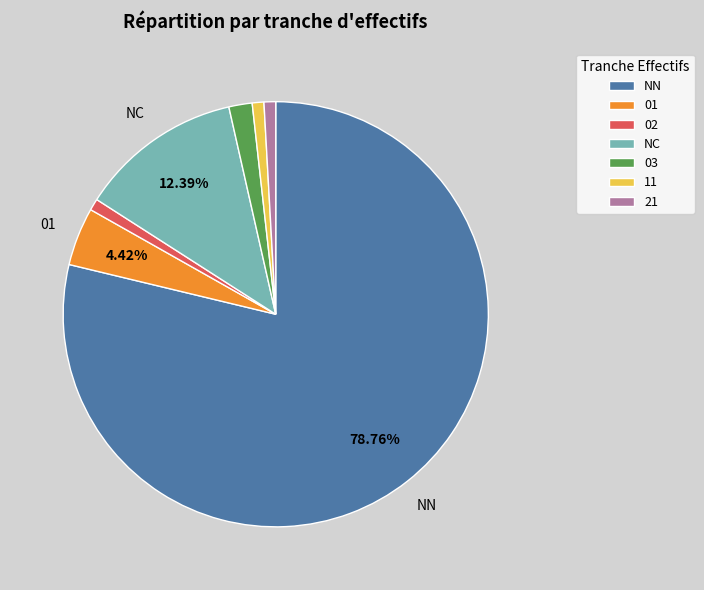

Is there any slice that represents more than half of the pie?

Yes